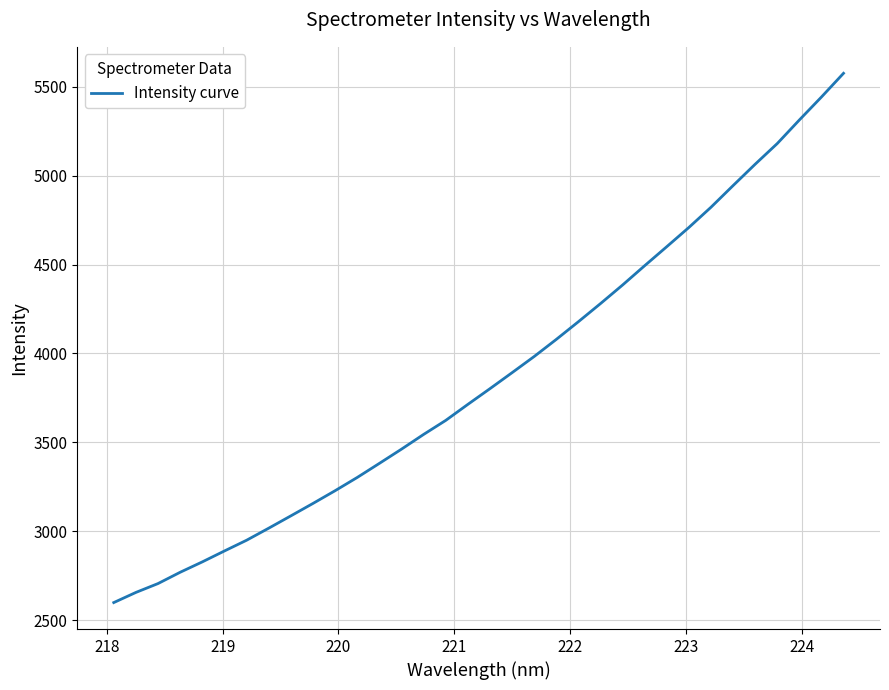

What is the difference between the maximum and minimum values?

2977.6